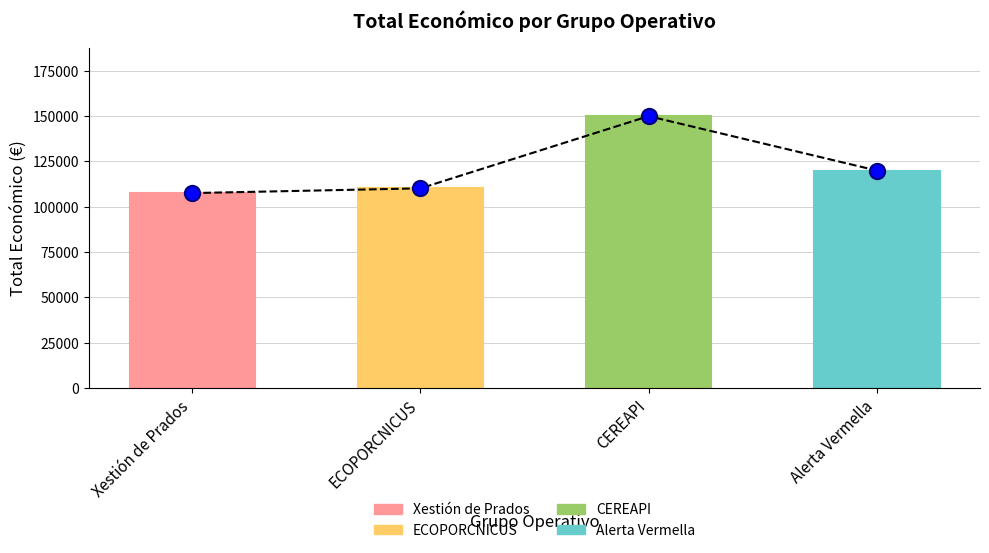

Between Xestión de Prados and CEREAPI, which is larger?

CEREAPI